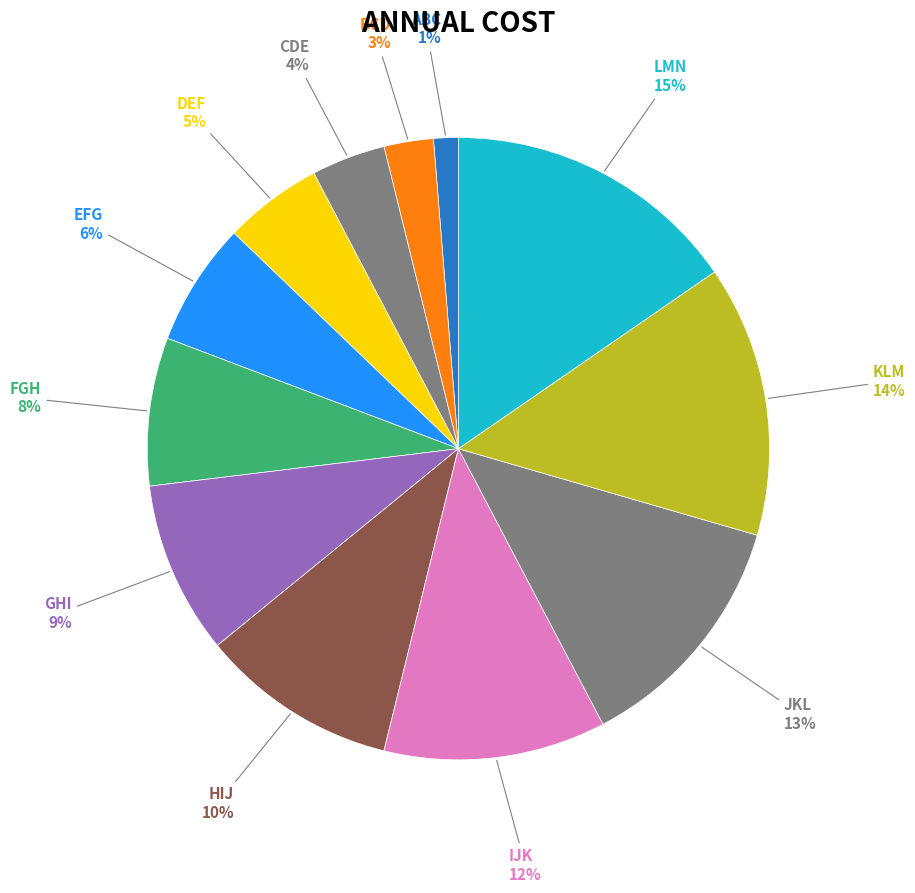

To the nearest percent, what is the difference between the largest and smallest slice percentages?

14%